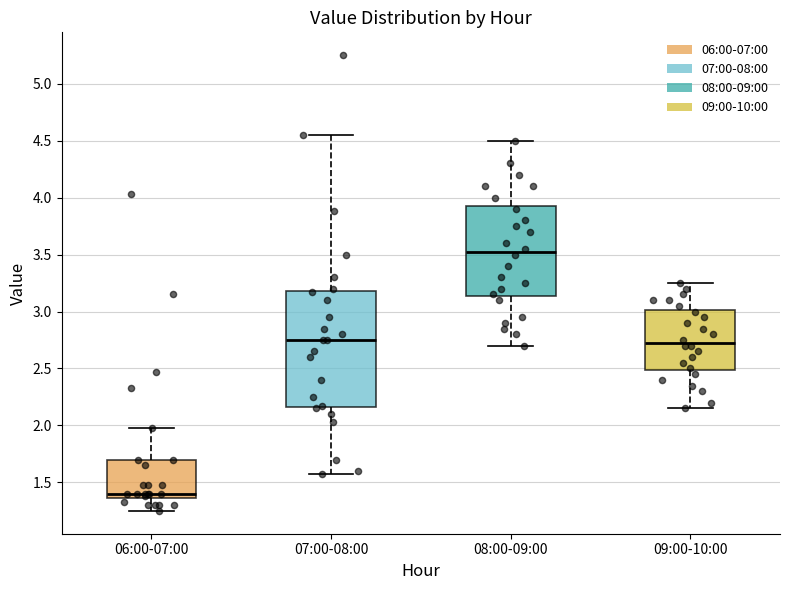

Reading left to right, read every box against the y-axis: the position of its median line, the range the box covers, and the ends of its whiskers. The values are not printed on the chart, so give them approximately, as read against the axis.

06:00-07:00: median 1.40, box 1.35 to 1.70, whiskers 1.25 to 2.00
07:00-08:00: median 2.75, box 2.15 to 3.20, whiskers 1.55 to 4.55
08:00-09:00: median 3.55, box 3.15 to 3.95, whiskers 2.70 to 4.50
09:00-10:00: median 2.75, box 2.50 to 3.00, whiskers 2.15 to 3.25